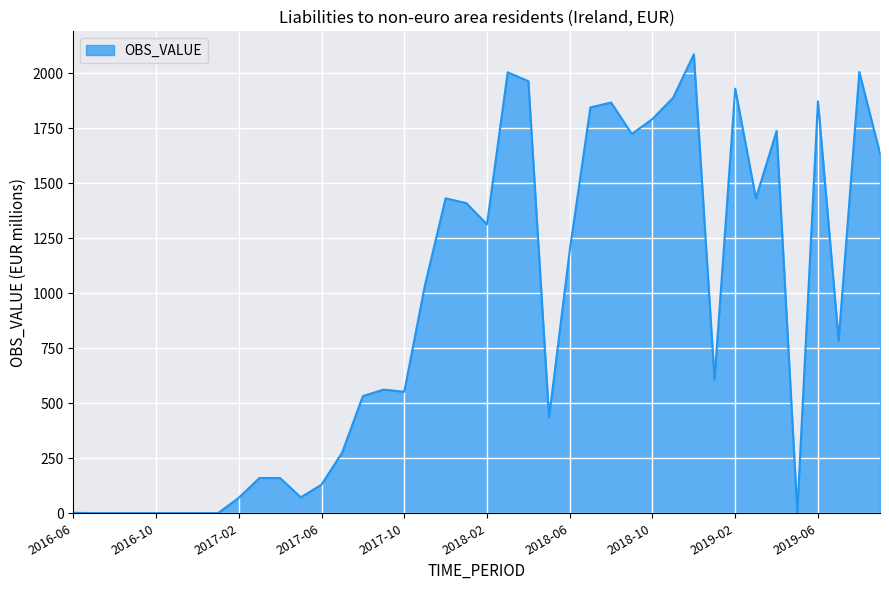

What is the difference between the second highest and second lowest values?

2003.9